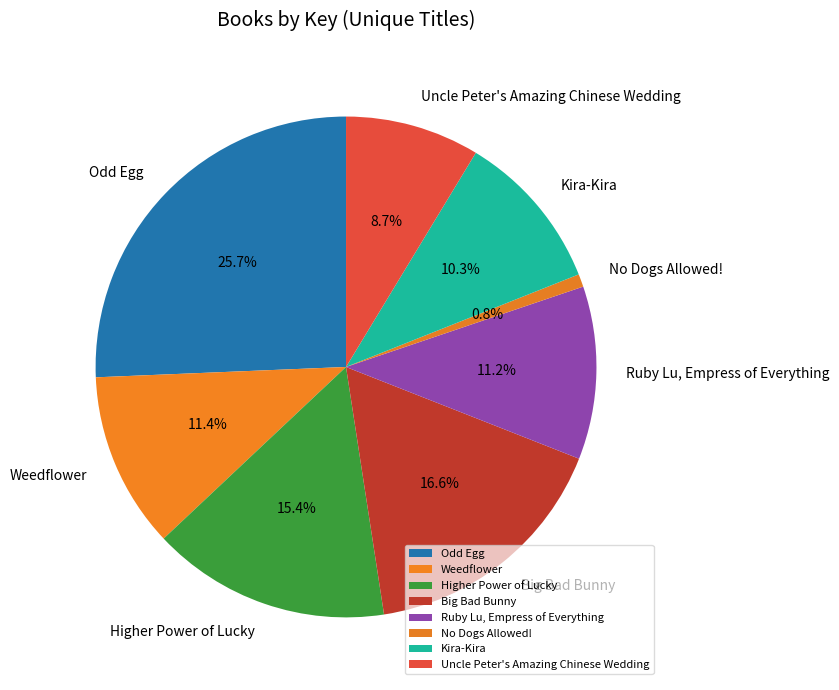

To the nearest percent, what portion does No Dogs Allowed! represent?

1%